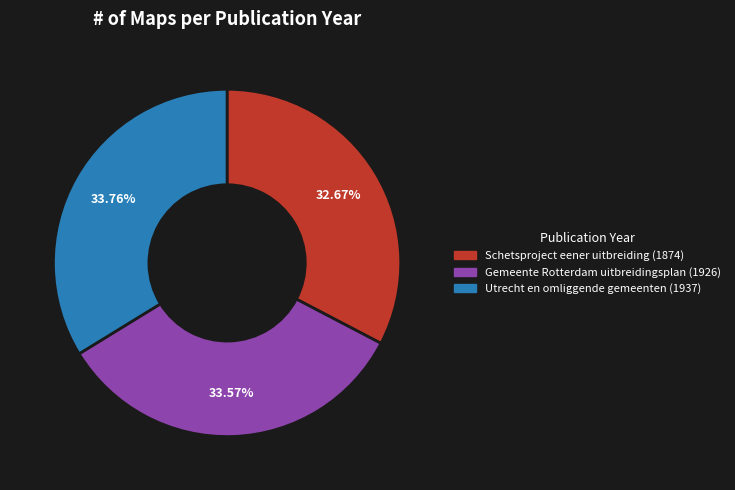

True or false: Gemeente Rotterdam uitbreidingsplan (1926) accounts for 34% of the total.

True